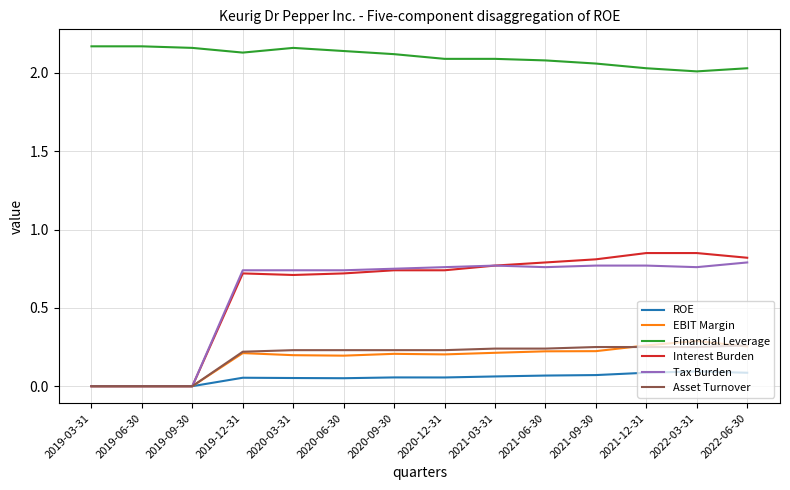

Which series has the largest total across all categories?

Financial Leverage